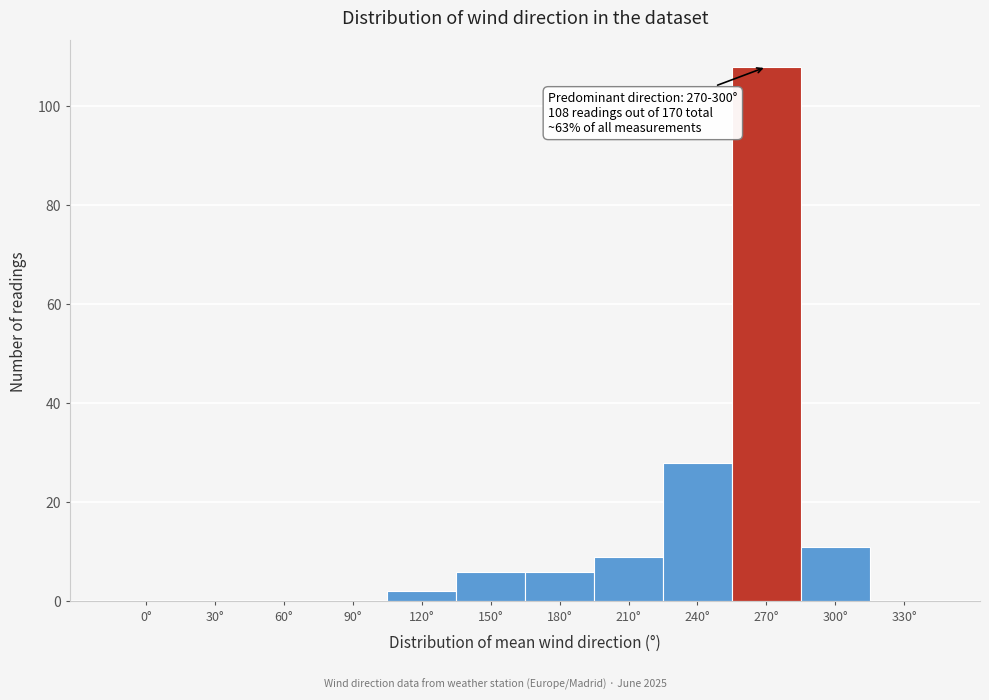

Reading left to right, extract all data points from this chart.

0°=0	30°=0	60°=0	90°=0	120°=2	150°=6	180°=6	210°=9	240°=28	270°=108	300°=11	330°=0